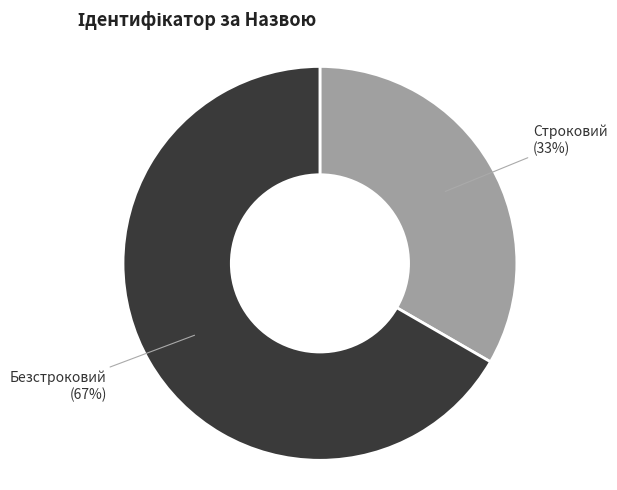

Does any single category account for the majority?

Yes